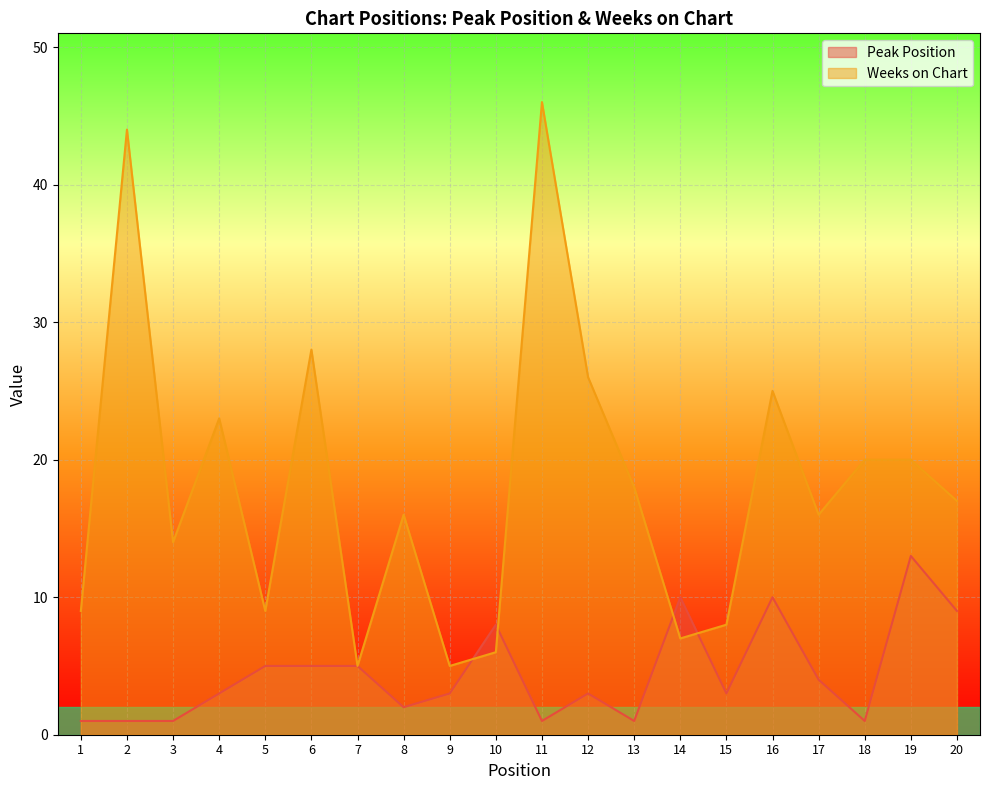

Does the chart display data point markers on the line(s)?

No